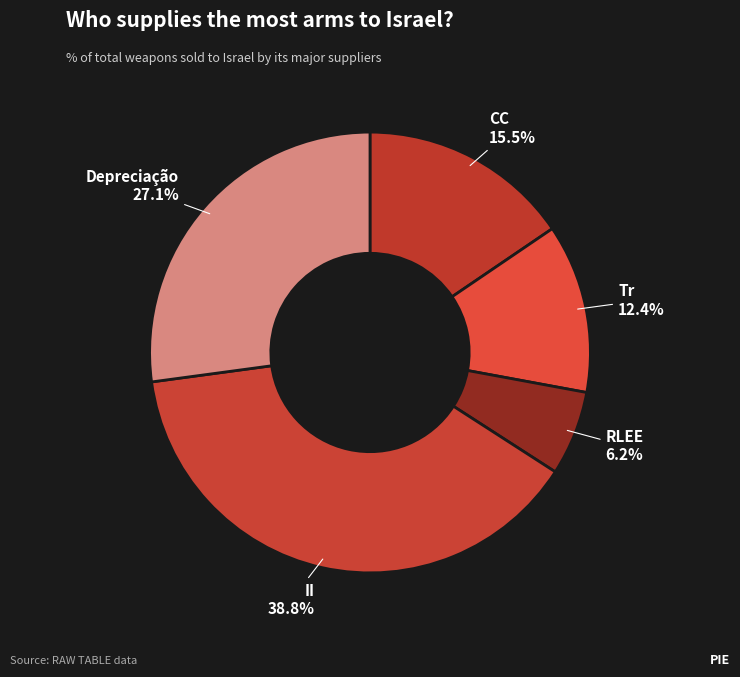

How many slices are in this pie chart?

5